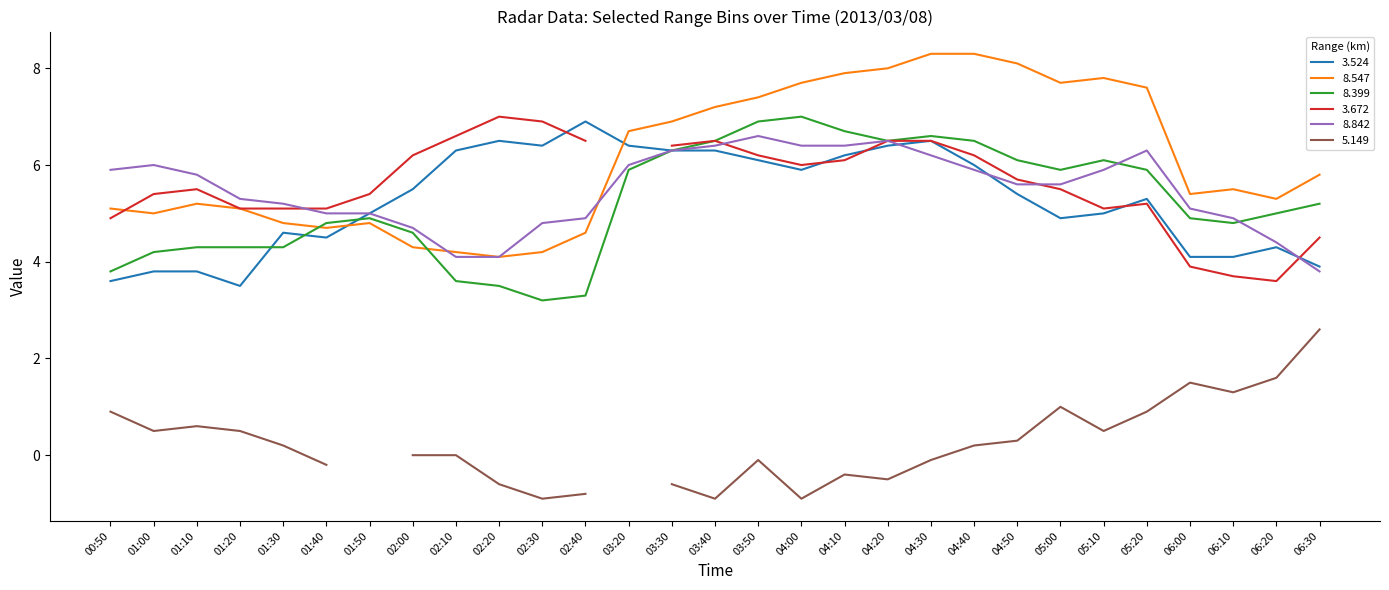

The value of 8.842 at 06:00 is 2.2. True or false?

False